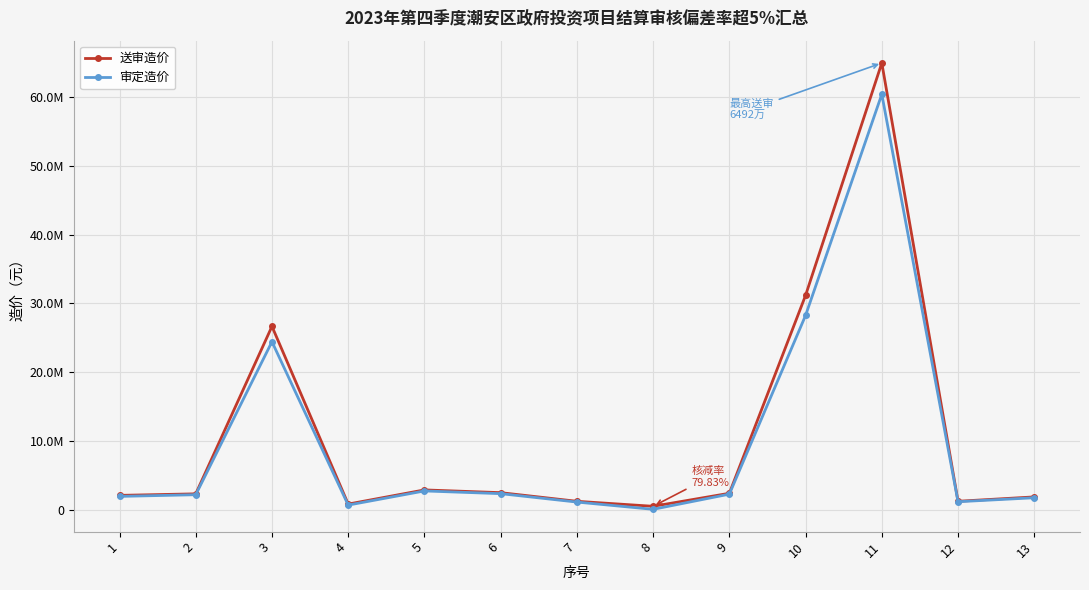

What is the total value across all series at 10?

59440439.4